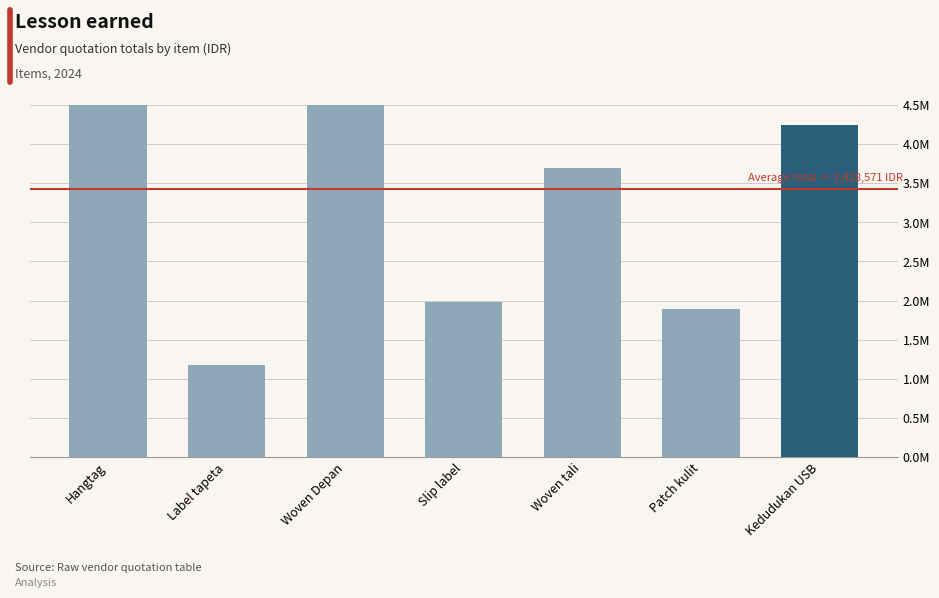

Between Kedudukan USB and Label tapeta, which is larger?

Kedudukan USB